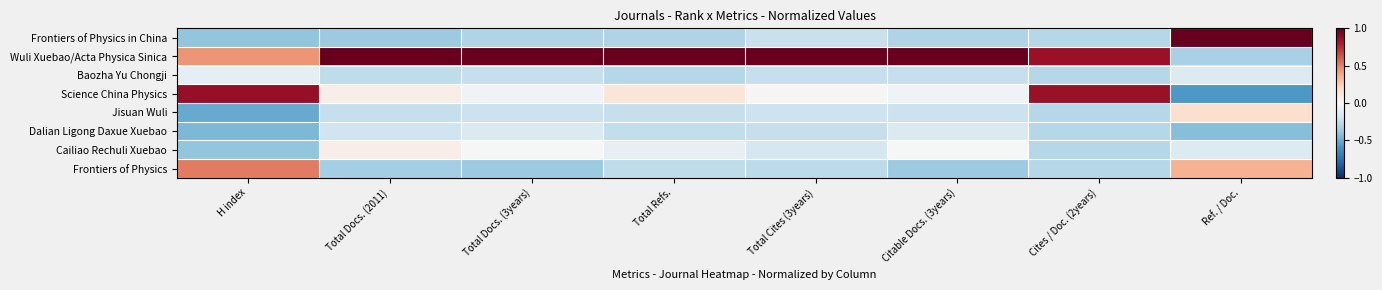

What is the difference between the highest and lowest values at Total Docs. (2011)?

1.4